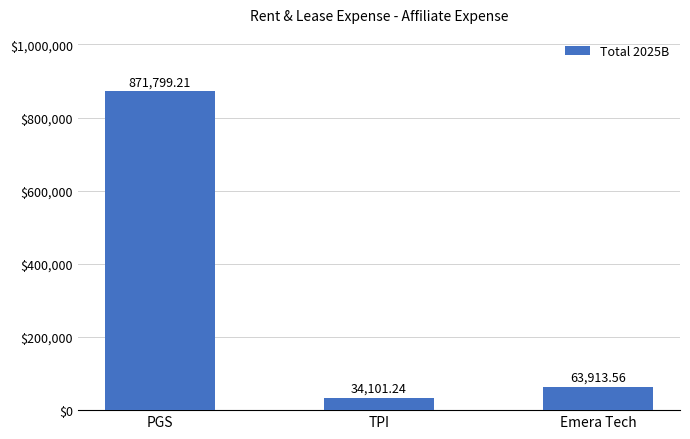

How many distinct data groups are displayed?

1